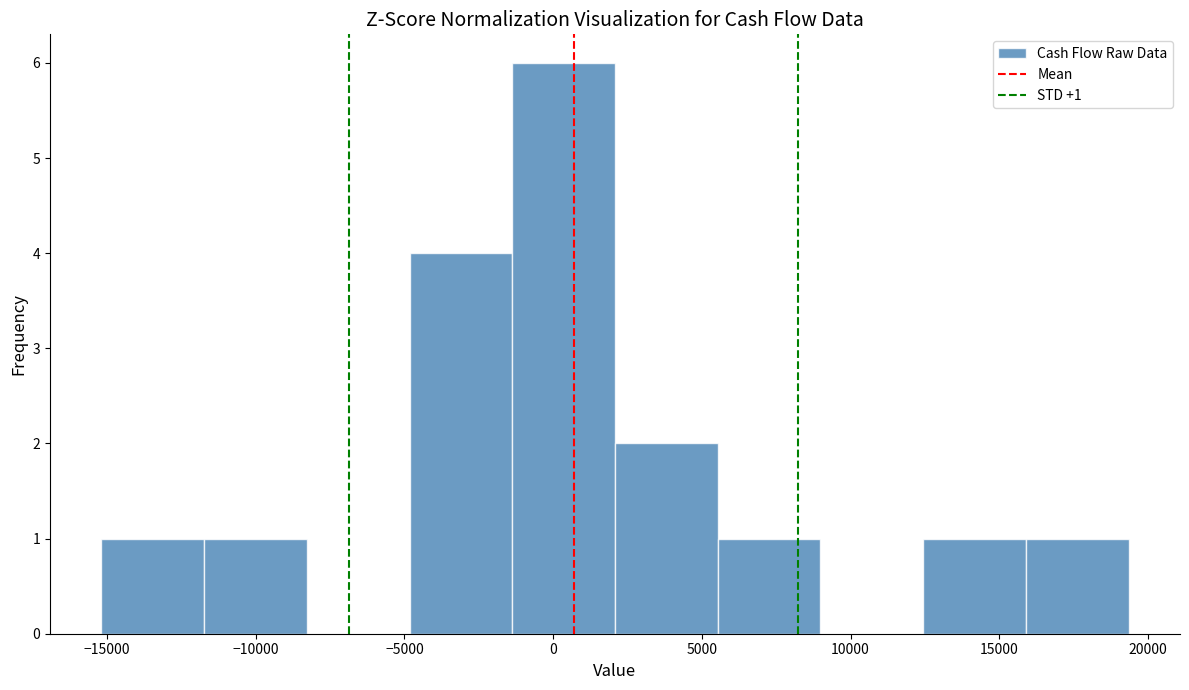

Which range on the x-axis has the tallest bar?

-1500 to 2000